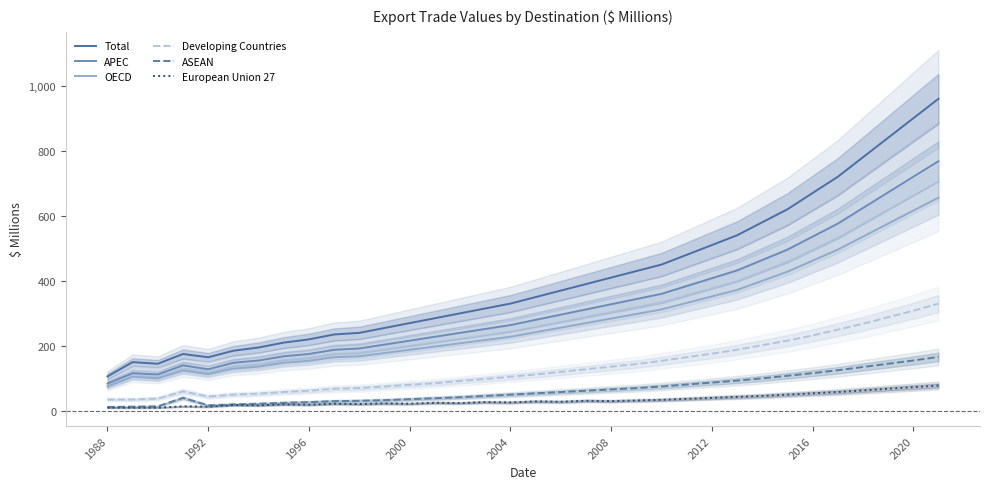

What is the maximum value shown in the chart?

960